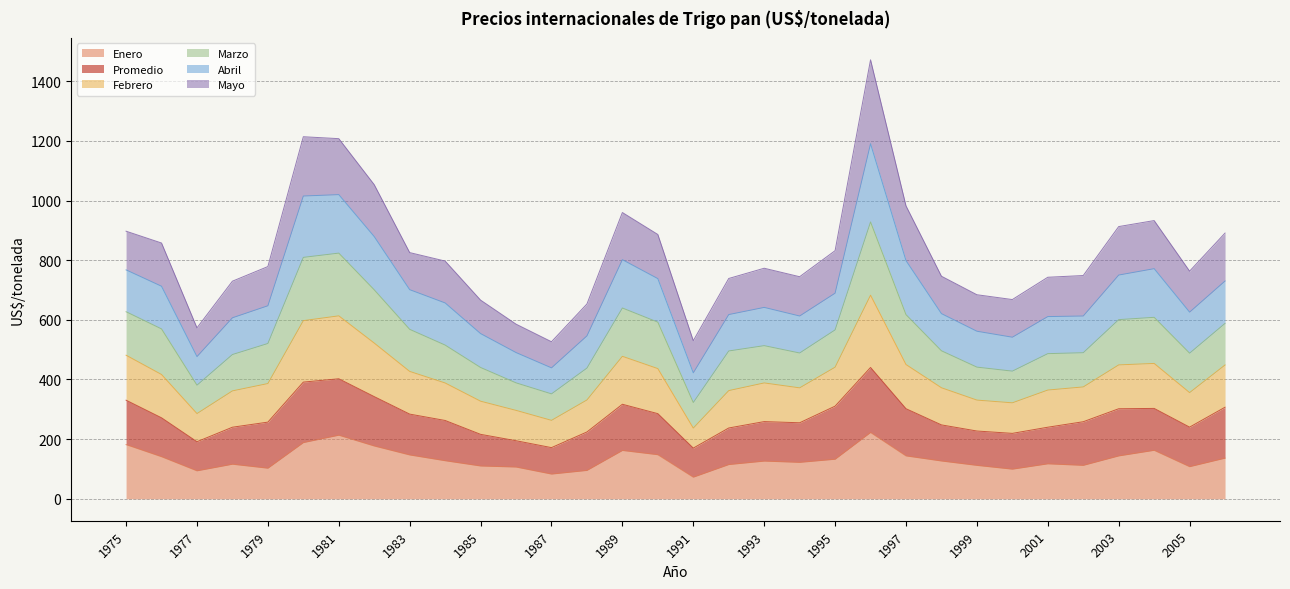

What is the total value across all series at 1997?

982.0